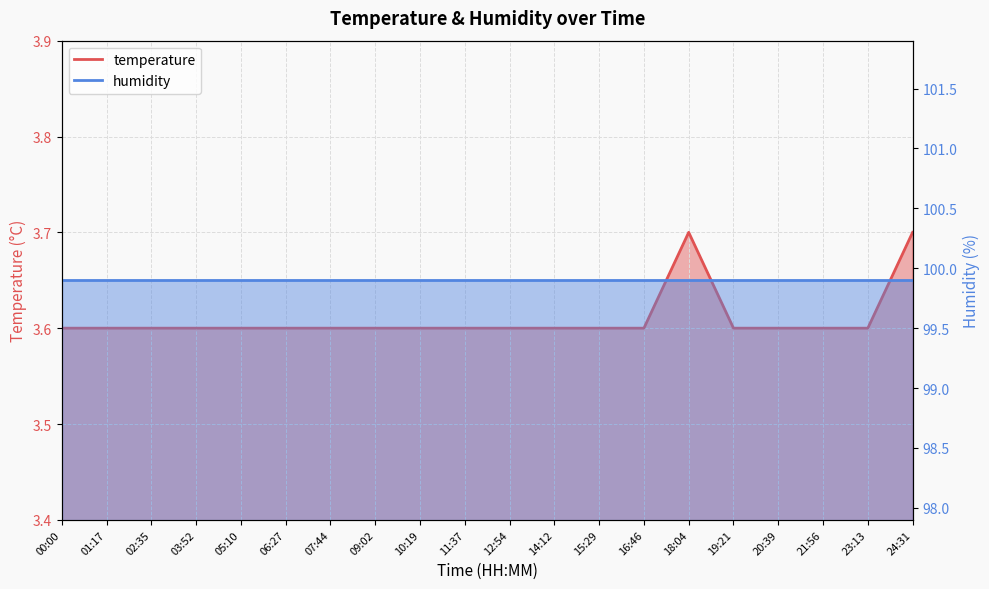

Which category has the lowest value across all series?

00:00